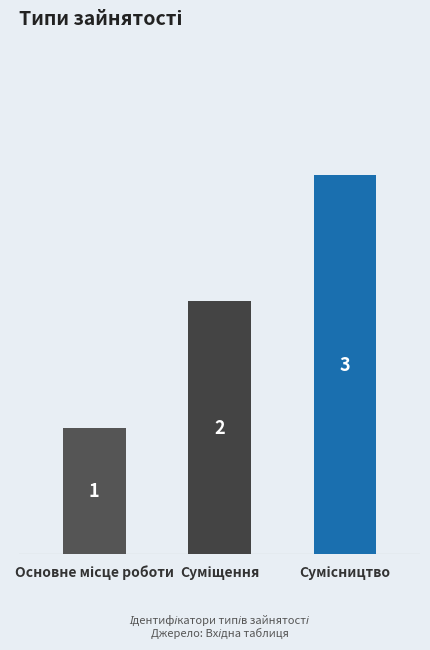

True or false: the data shows 1 at Суміщення.

False